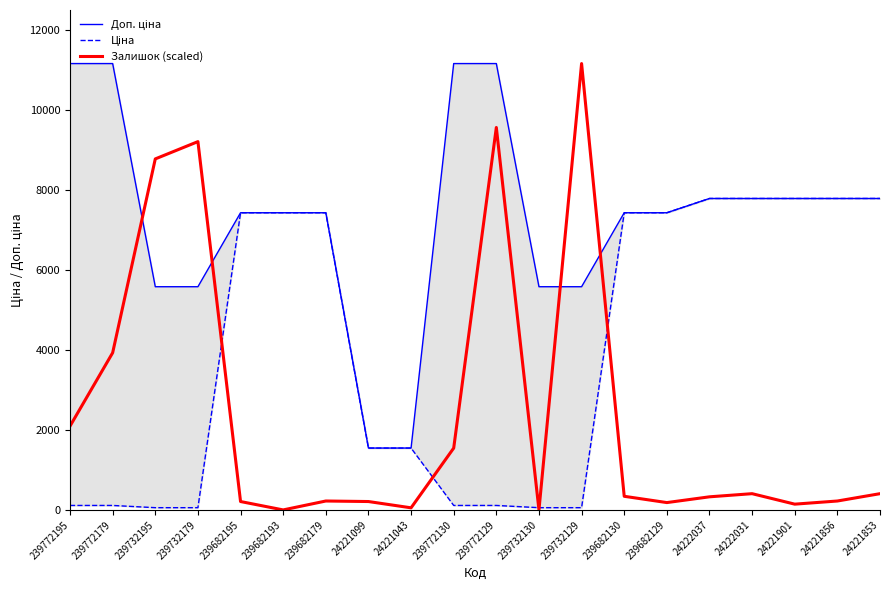

Reading left to right, extract all data points from this chart.

Доп. ціна: 11169.0	11169.0	5585.0	5585.0	7436.2	7436.2	7436.2	1548.0	1548.0	11169.0	11169.0	5585.0	5585.0	7436.2	7436.2	7792.9	7792.9	7792.9	7792.9	7792.9
Ціна: 111.7	111.7	55.9	55.9	7436.2	7436.2	7436.2	1547.7	1547.7	111.7	111.7	55.9	55.9	7436.2	7436.2	7792.9	7792.9	7792.9	7792.9	7792.9
Залишок (scaled): 2097.5	3932.7	8783.1	9215.7	209.7	0.0	222.9	209.7	52.4	1546.9	9569.7	0.0	11169.0	340.8	183.5	327.7	406.4	144.2	222.9	406.4